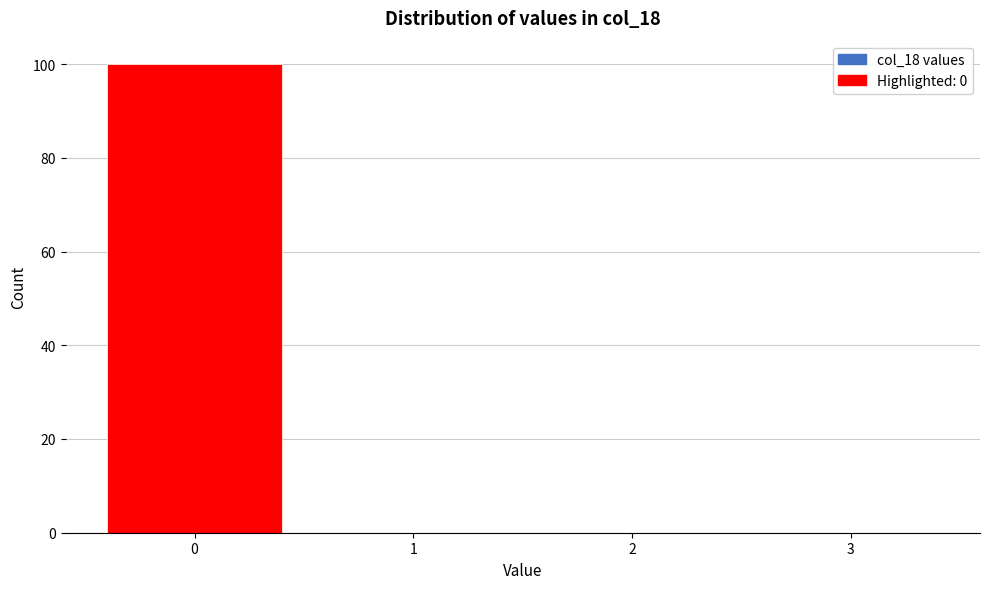

Over which range of the x-axis is the bar tallest?

-0.5 to 0.5